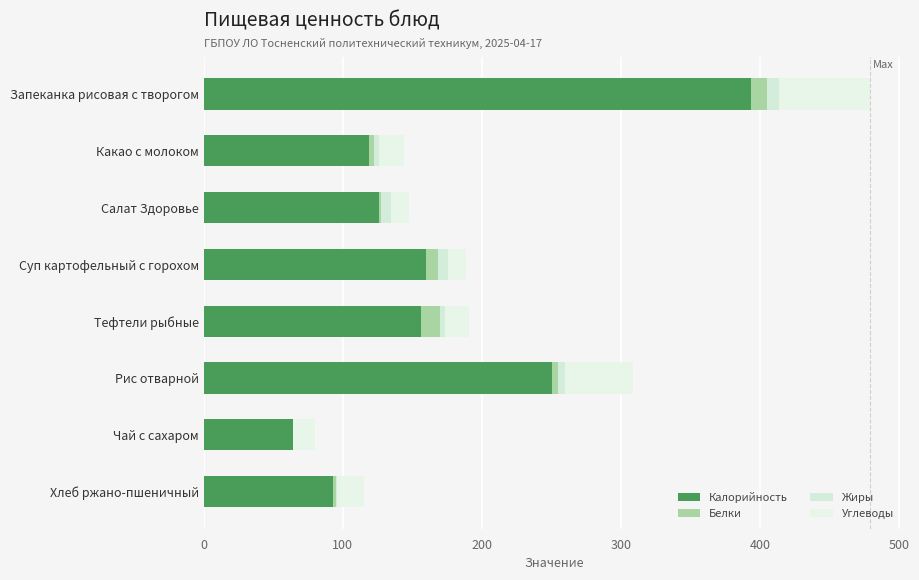

Reading left to right, list all the values displayed in this chart.

Калорийность: 393.3	118.6	125.7	159.8	155.9	250.2	63.8	92.8
Белки: 11.5	4.0	1.7	8.9	14.1	4.5	0.0	2.2
Жиры: 8.8	3.5	7.3	6.6	3.4	5.1	0.0	0.4
Углеводы: 65.9	17.6	13.1	13.5	17.2	49.2	16.0	19.8